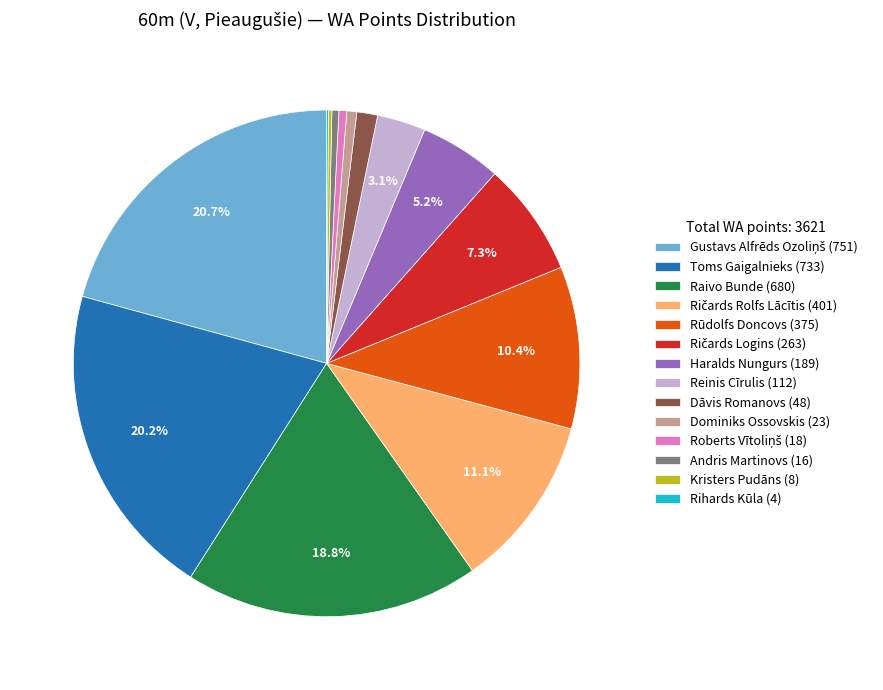

Which has a higher value, Rūdolfs Doncovs (375) or Andris Martinovs (16)?

Rūdolfs Doncovs (375)